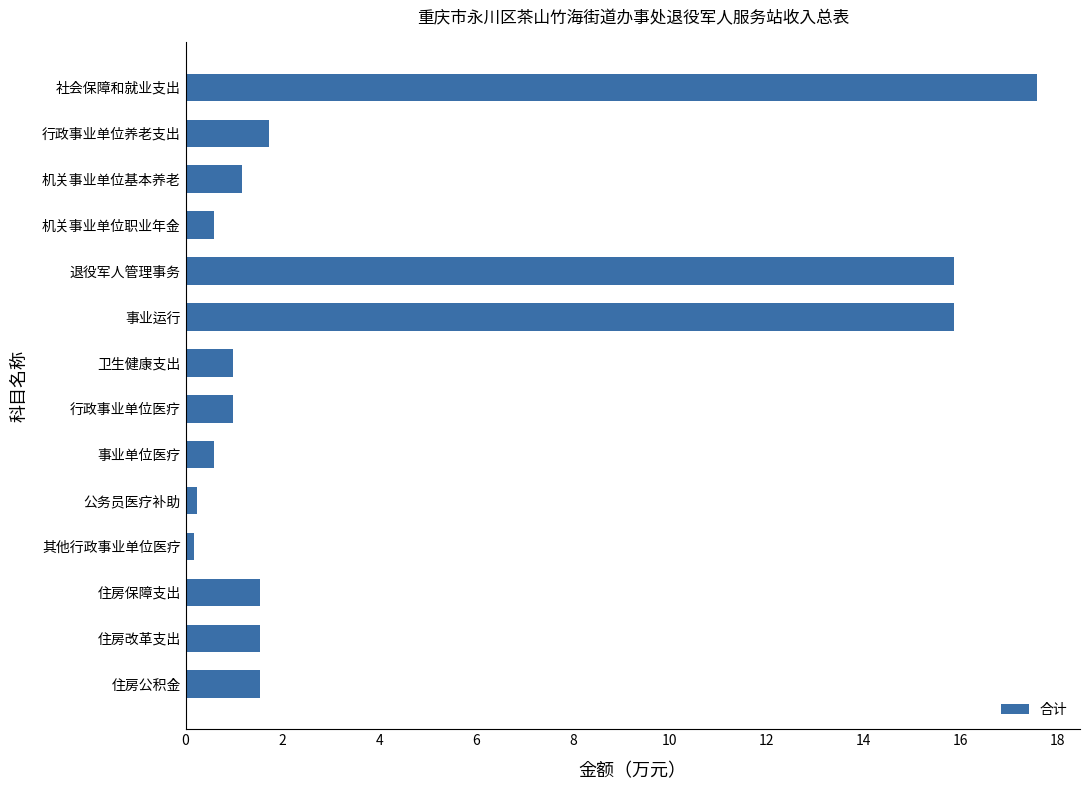

Is it true that the value at 退役军人管理事务 is 25.0?

False